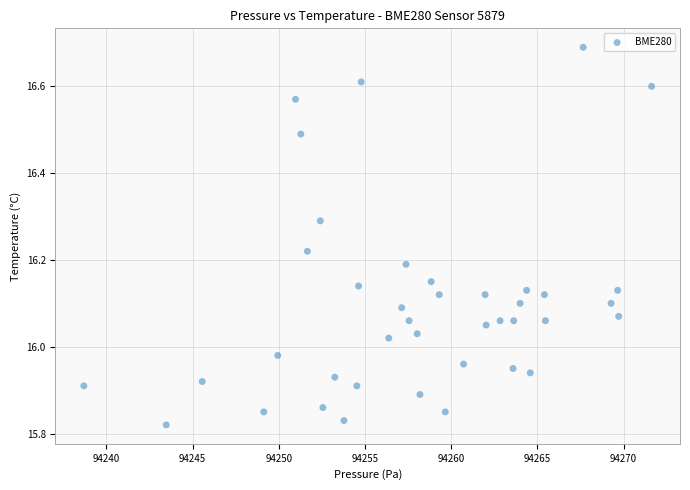

What is the range of X values (max minus min)?

32.9